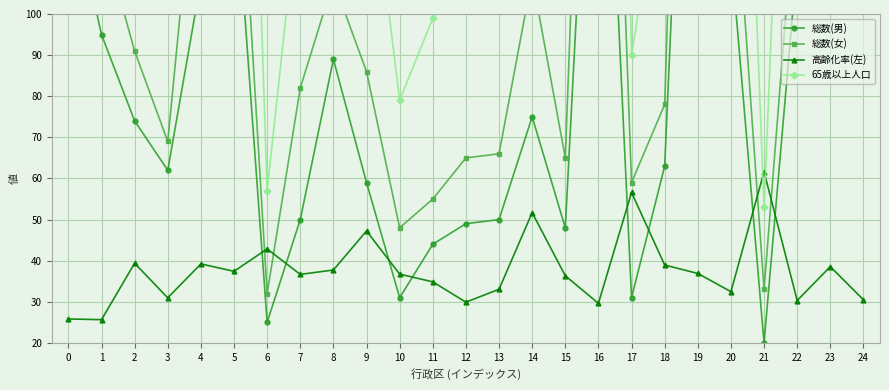

Which series has the largest total across all categories?

65歳以上人口